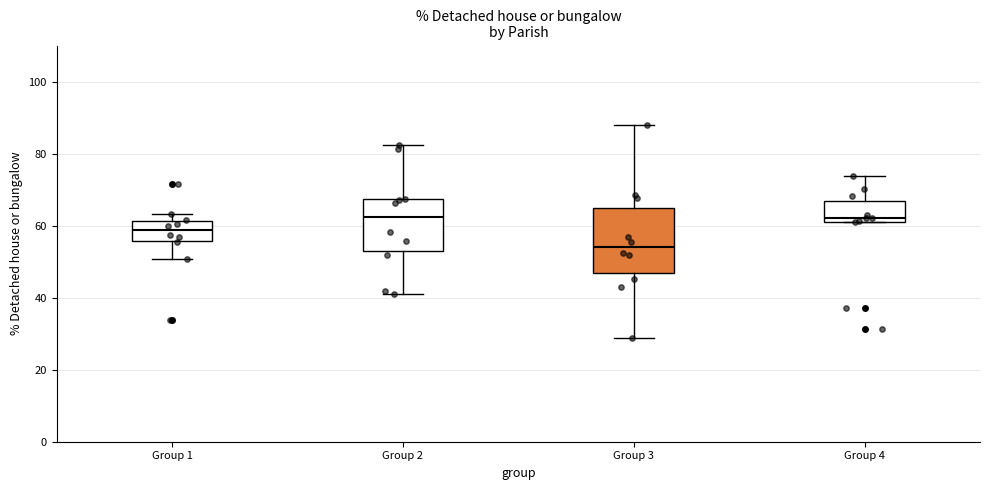

Which box's median line is the lowest?

Group 3